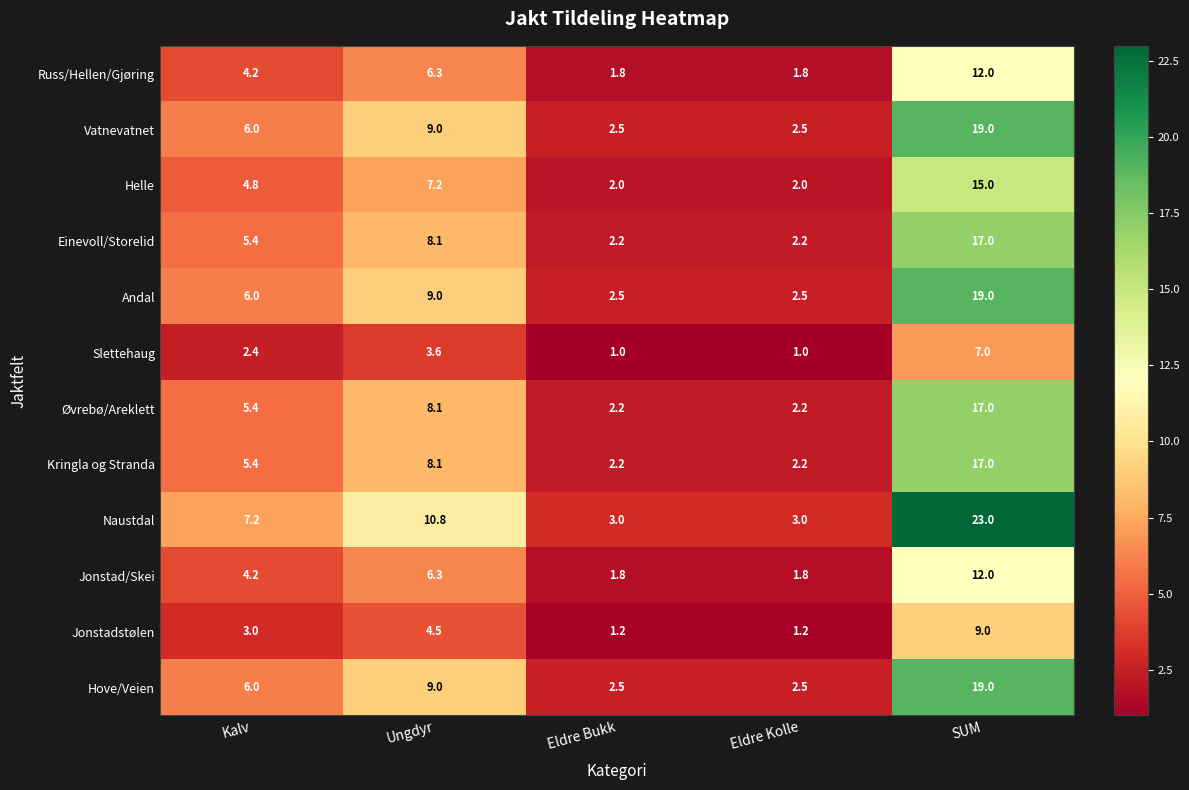

Read the Øvrebø/Areklett value at Eldre Bukk.

2.2